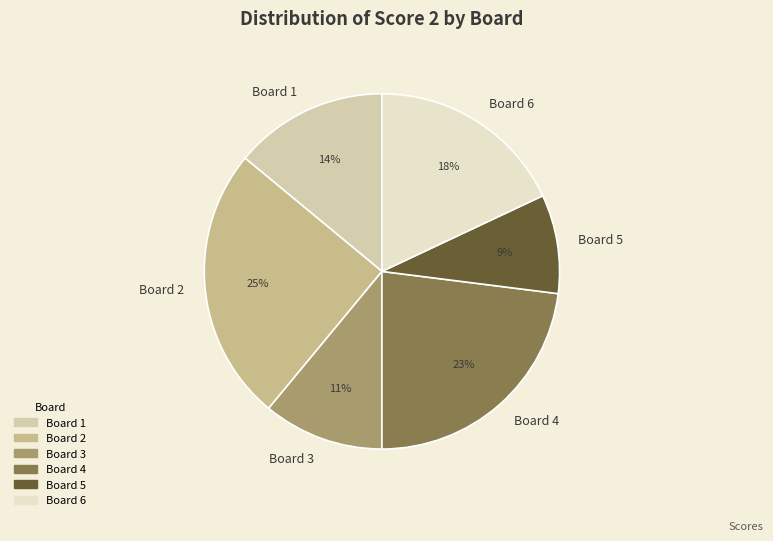

Does Board 4 account for over 50% of the chart?

No